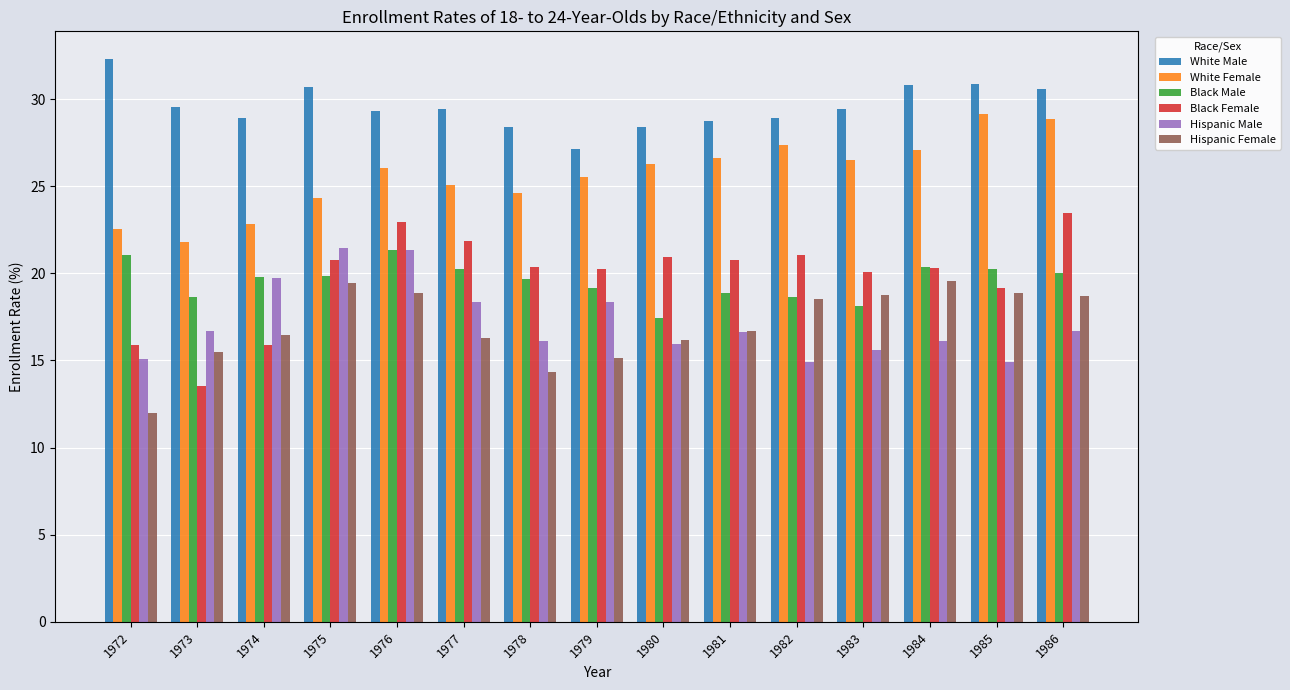

What is the spread (max minus min) of values at 1985?

15.9